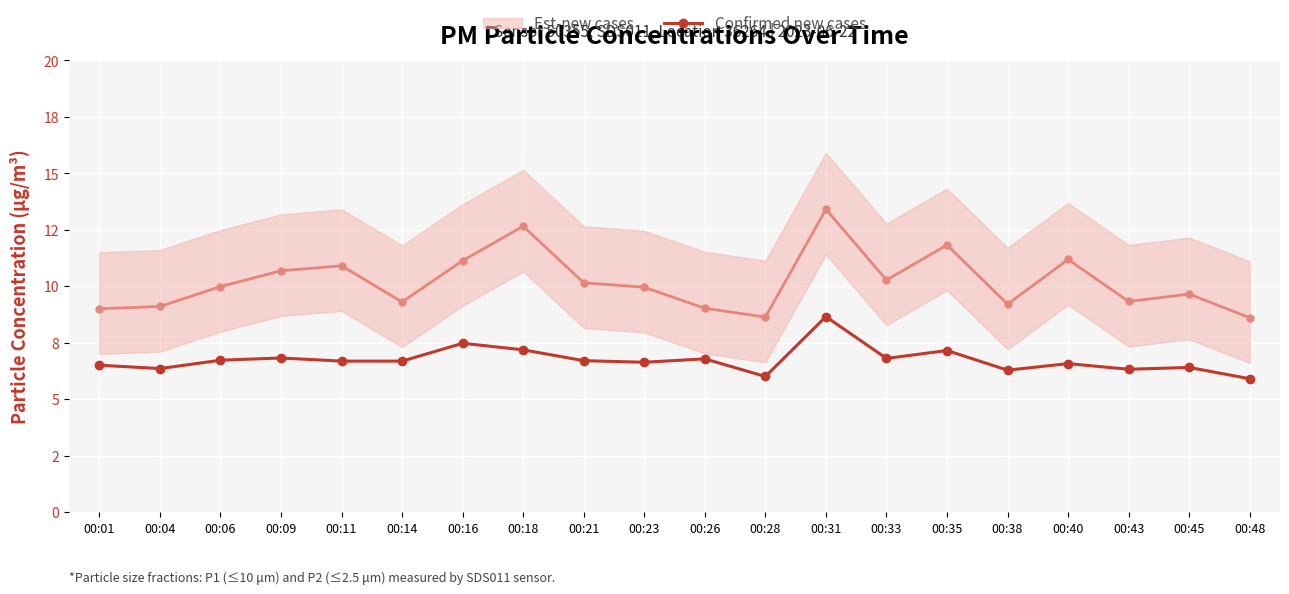

Is it true that the value at 00:43 is 6.3?

True